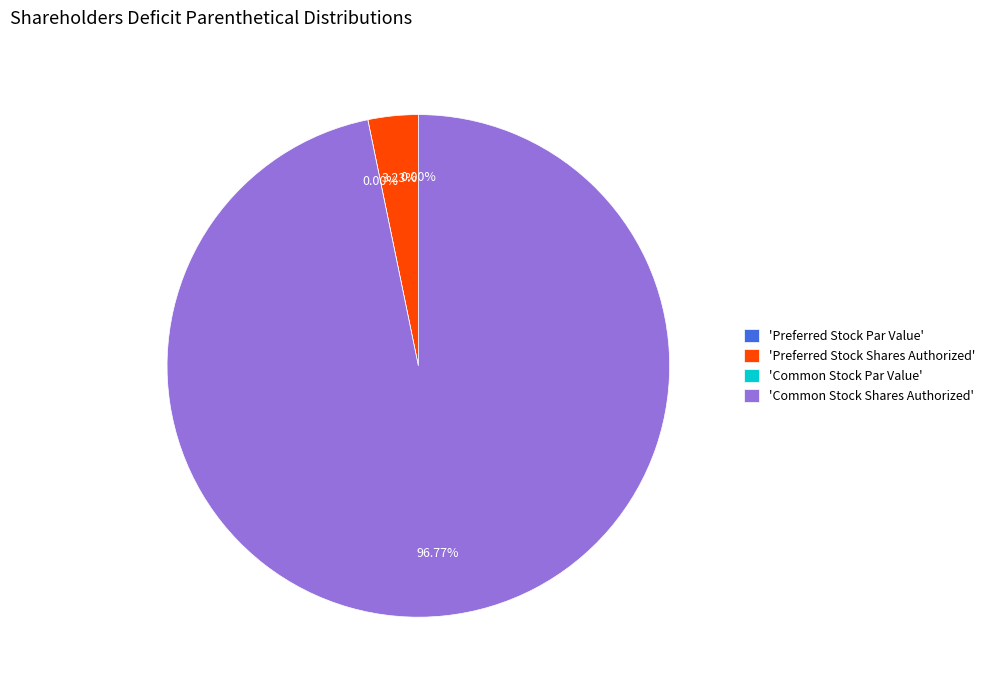

How many slices are in this pie chart?

4